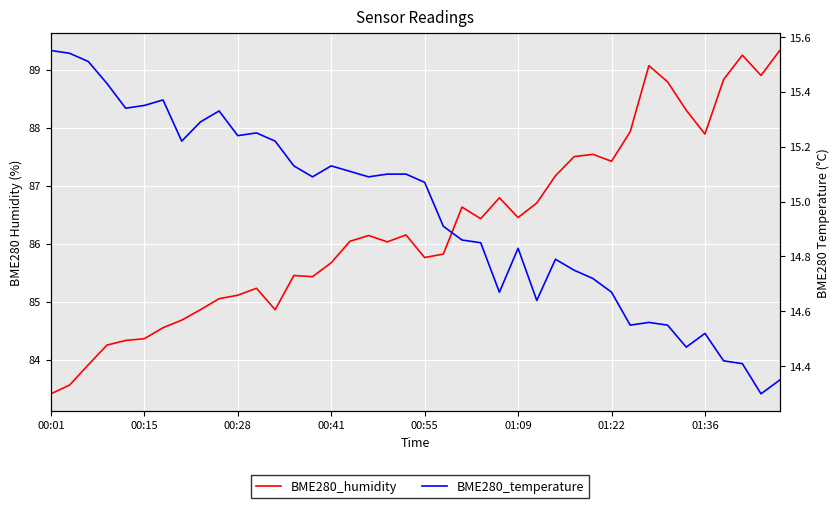

What is the label of the 1st point from the left?

00:01